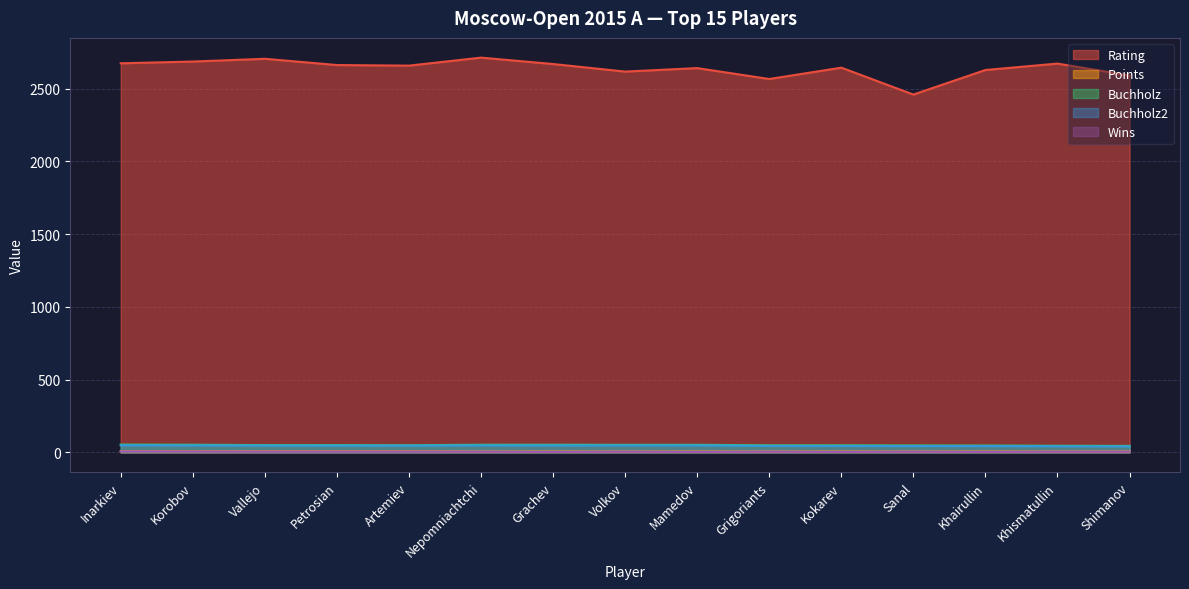

What is the total value across all series at Volkov?

2729.5